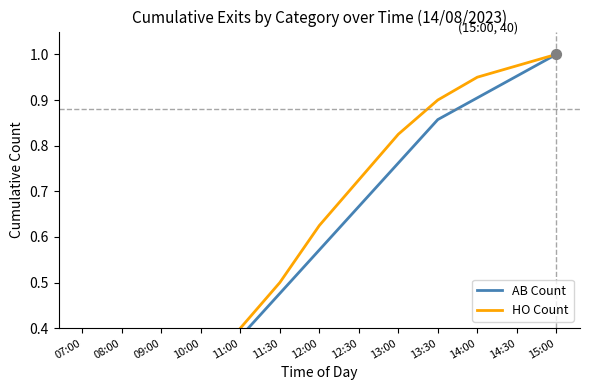

What is the total value across all series at 13:00?

1.6